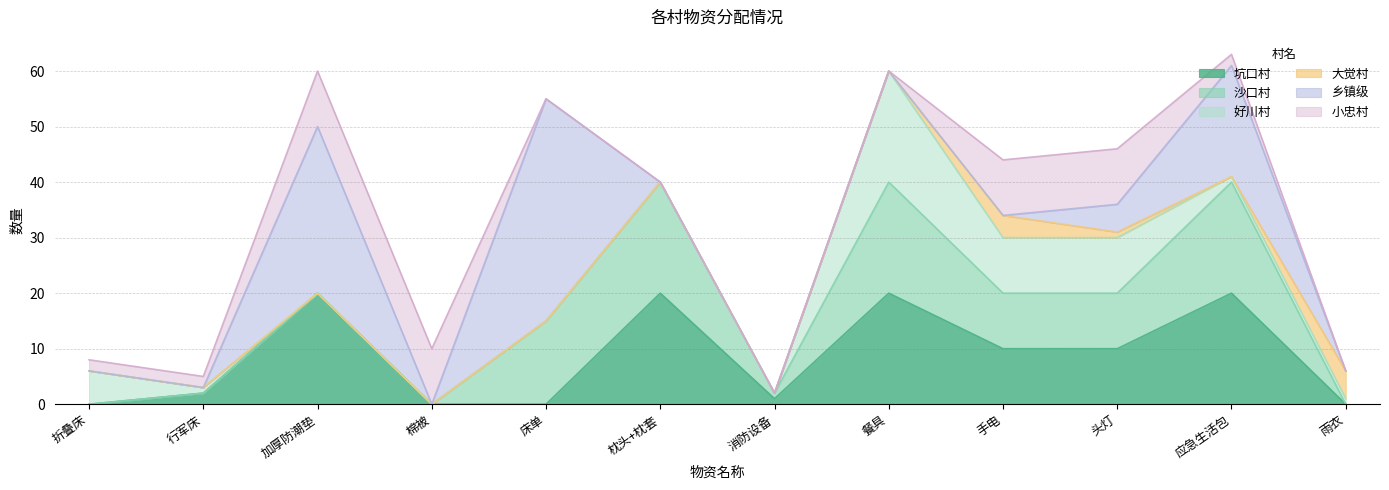

At which category is the sum across all series the highest?

应急生活包